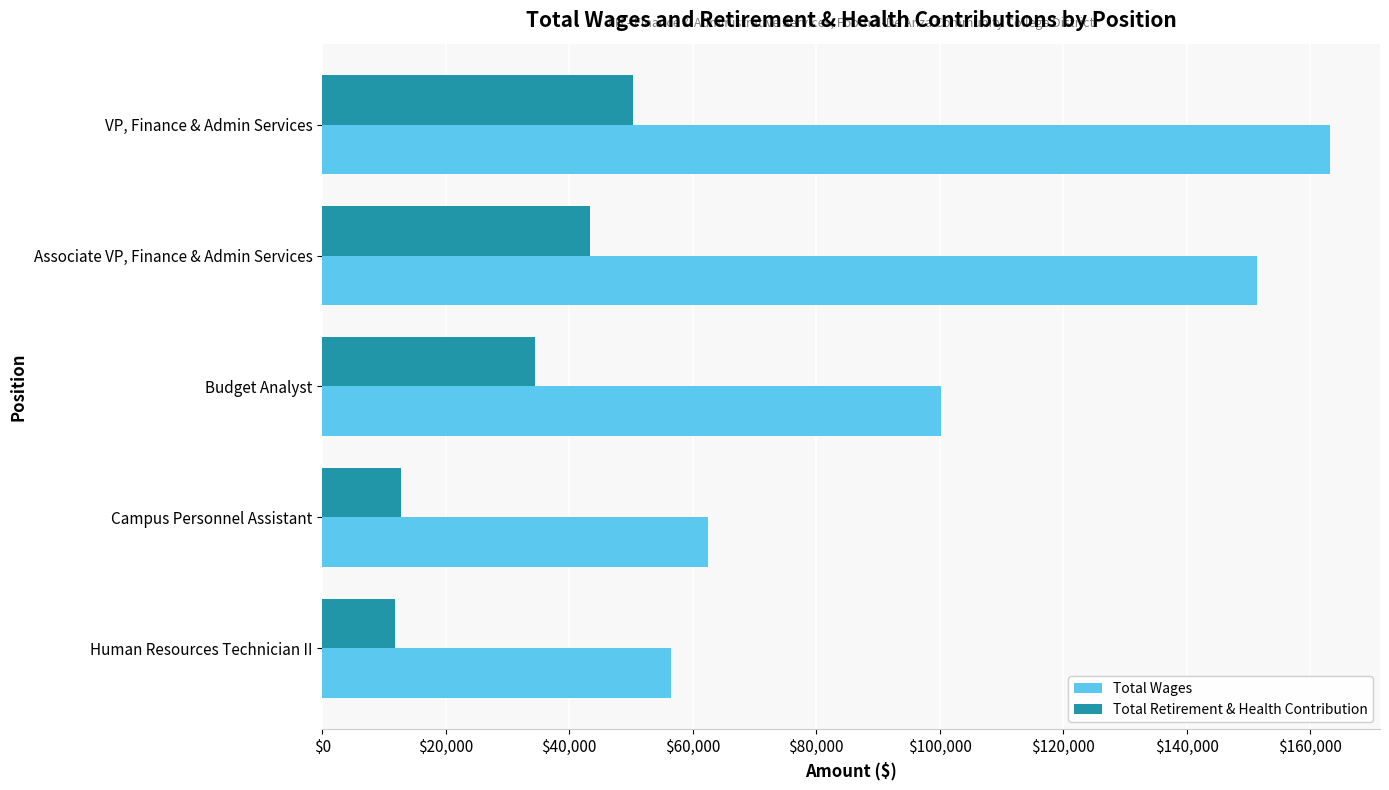

List the series in order of their overall mean, highest first.

Total Wages, Total Retirement & Health Contribution